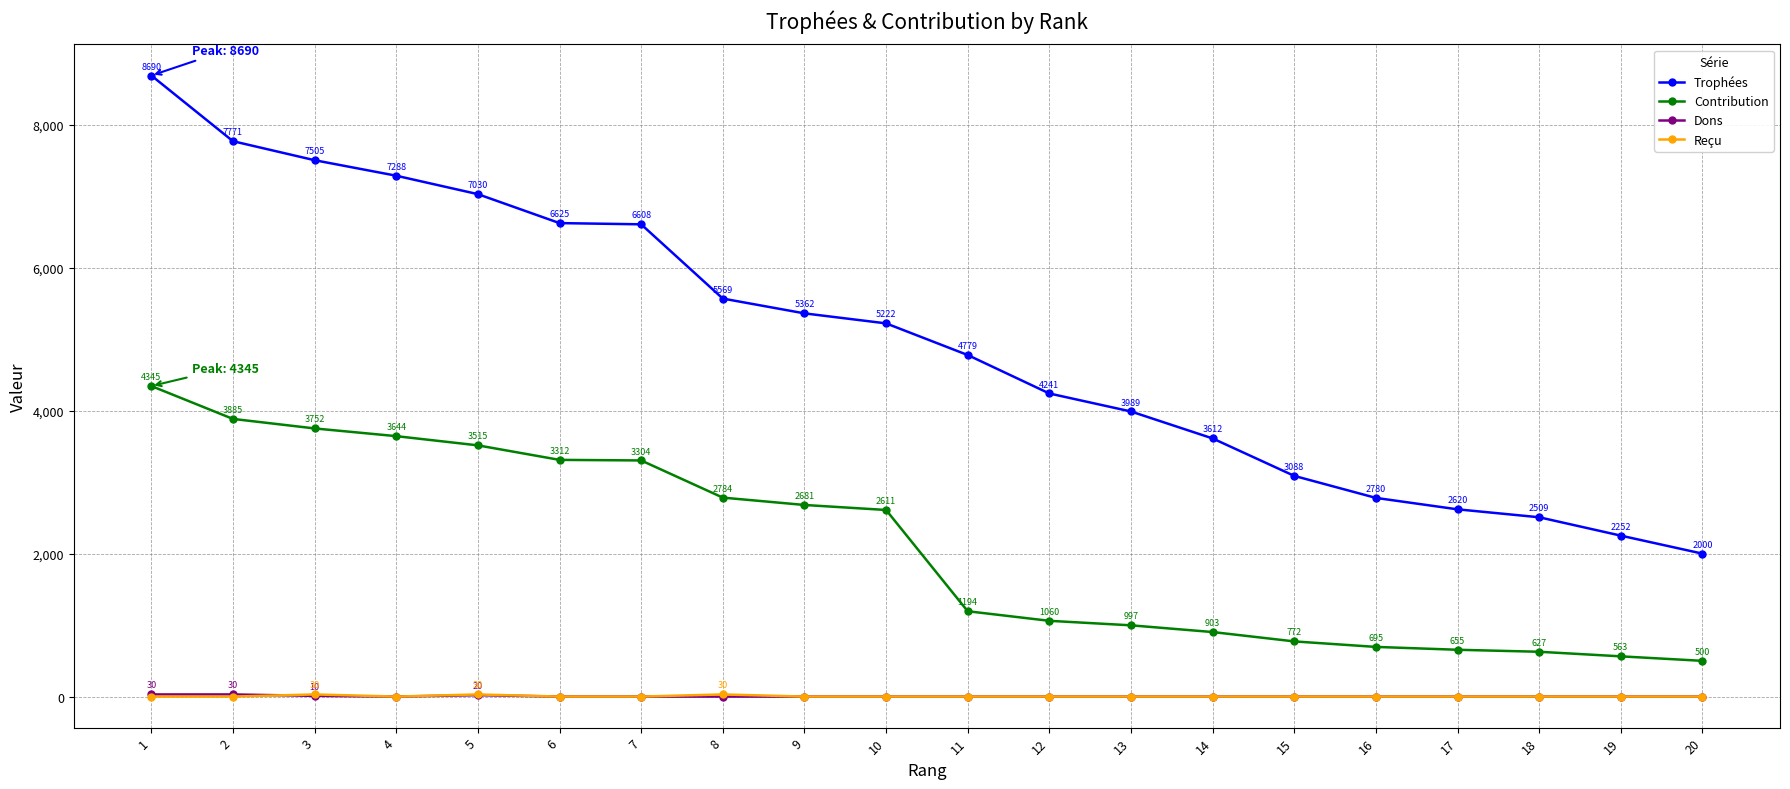

Which series has the largest range (max minus min)?

Trophées